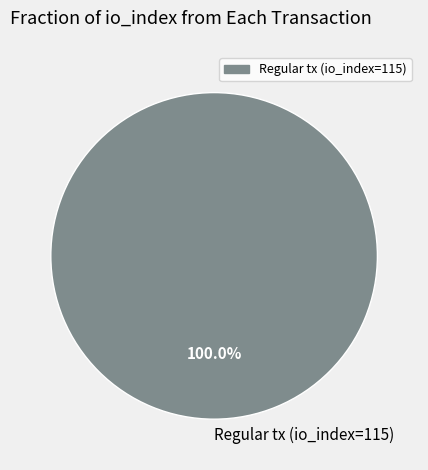

Which slice represents more than half of the pie?

Regular tx (io_index=115)